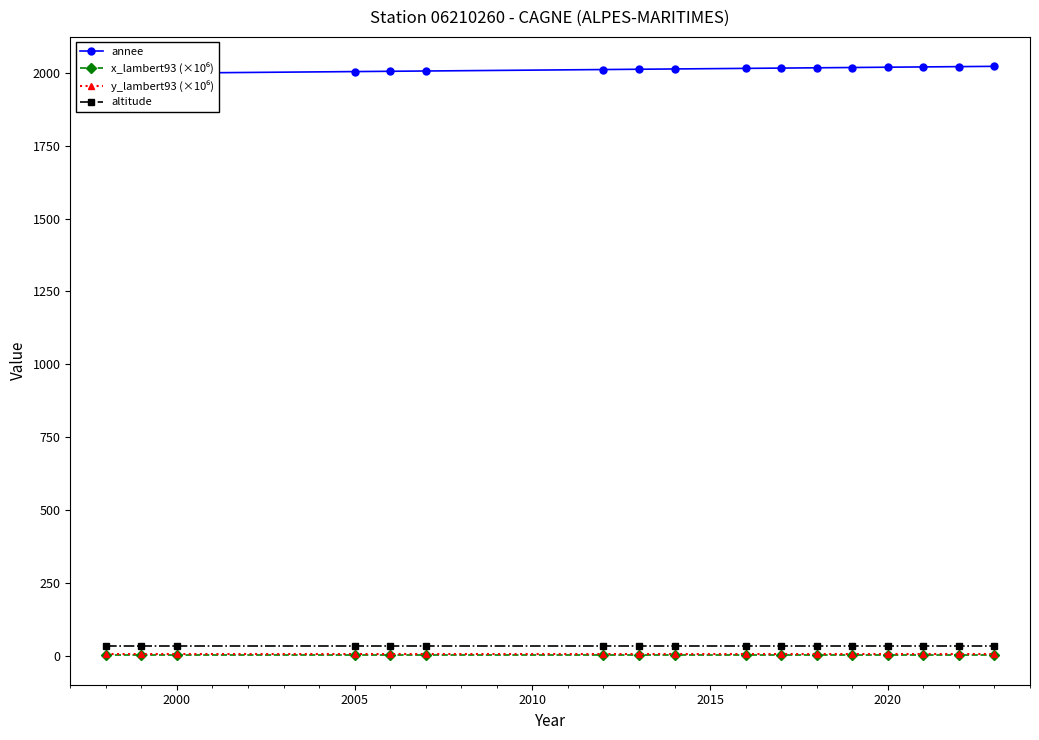

Is it true that altitude equals 34.0 at 2000?

True